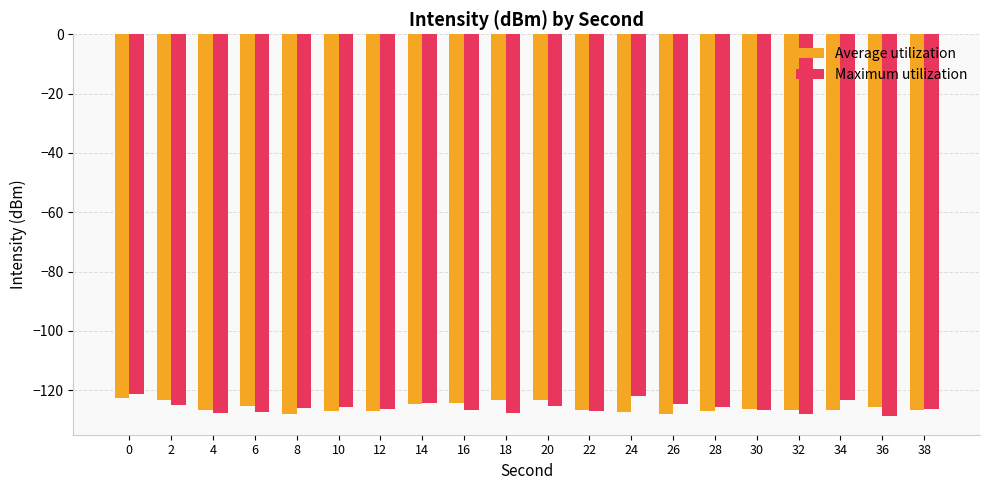

What is the difference between the Maximum utilization values at 18 and 28?

1.9